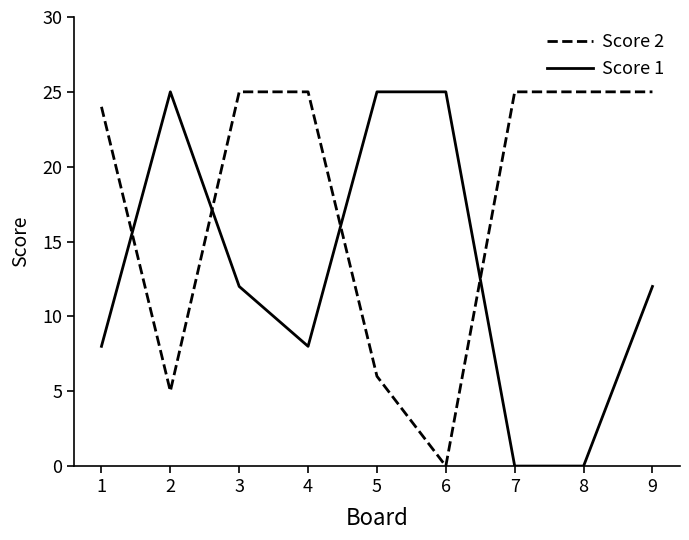

Is it true that Score 2 equals 16 at 8?

False